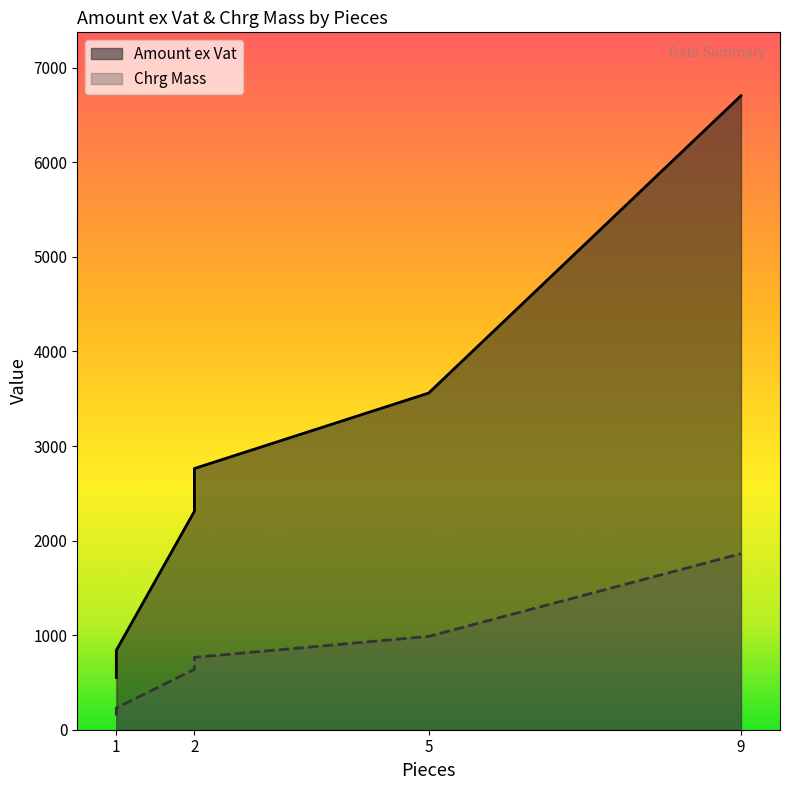

How many values in the Amount ex Vat series are below 2762?

3